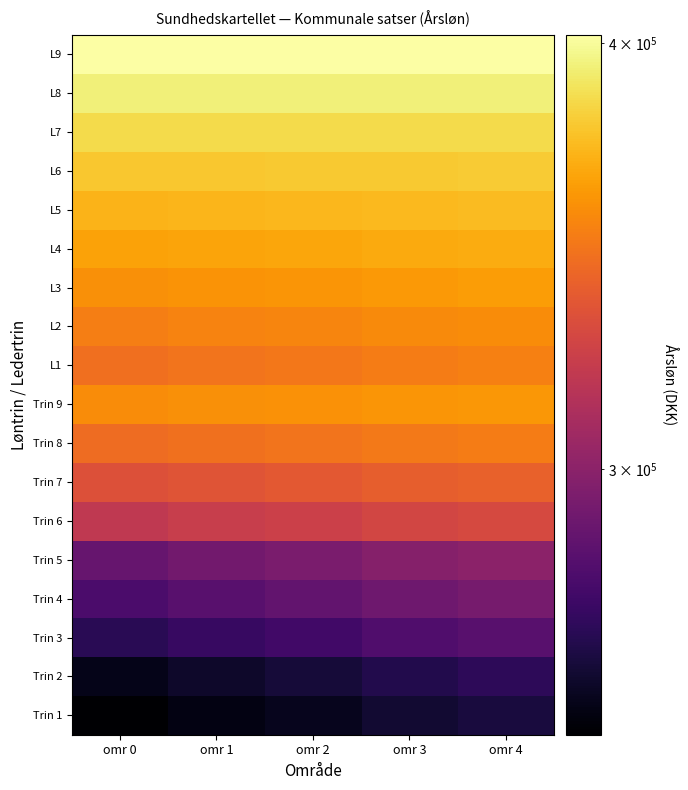

Reading left to right, what are all the values shown in this chart?

Trin 1: omr 0=250738	omr 1=254607	omr 2=257286	omr 3=261156	omr 4=263832
Trin 2: omr 0=255890	omr 1=259958	omr 2=262776	omr 3=266843	omr 4=269660
Trin 3: omr 0=268599	omr 1=272878	omr 2=275839	omr 3=280118	omr 4=283081
Trin 4: omr 0=279017	omr 1=283180	omr 2=286059	omr 3=290221	omr 4=293102
Trin 5: omr 0=287948	omr 1=291585	omr 2=294103	omr 3=297741	omr 4=300258
Trin 6: omr 0=319891	omr 1=322647	omr 2=324554	omr 3=327311	omr 4=329220
Trin 7: omr 0=332600	omr 1=334922	omr 2=336529	omr 3=338850	omr 4=340459
Trin 8: omr 0=344736	omr 1=346570	omr 2=347839	omr 3=349673	omr 4=350941
Trin 9: omr 0=356872	omr 1=358184	omr 2=359093	omr 3=360405	omr 4=361315
L1: omr 0=345951	omr 1=347785	omr 2=349054	omr 3=350888	omr 4=352156
L2: omr 0=351957	omr 1=353524	omr 2=354611	omr 3=356178	omr 4=357263
L3: omr 0=358334	omr 1=359646	omr 2=360555	omr 3=361867	omr 4=362777
L4: omr 0=364738	omr 1=365749	omr 2=366447	omr 3=367458	omr 4=368159
L5: omr 0=371283	omr 1=371975	omr 2=372453	omr 3=373145	omr 4=373623
L6: omr 0=377973	omr 1=378328	omr 2=378574	omr 3=378928	omr 4=379173
L7: omr 0=384807	omr 1=384807	omr 2=384807	omr 3=384807	omr 4=384807
L8: omr 0=393360	omr 1=393360	omr 2=393360	omr 3=393360	omr 4=393360
L9: omr 0=402147	omr 1=402147	omr 2=402147	omr 3=402147	omr 4=402147